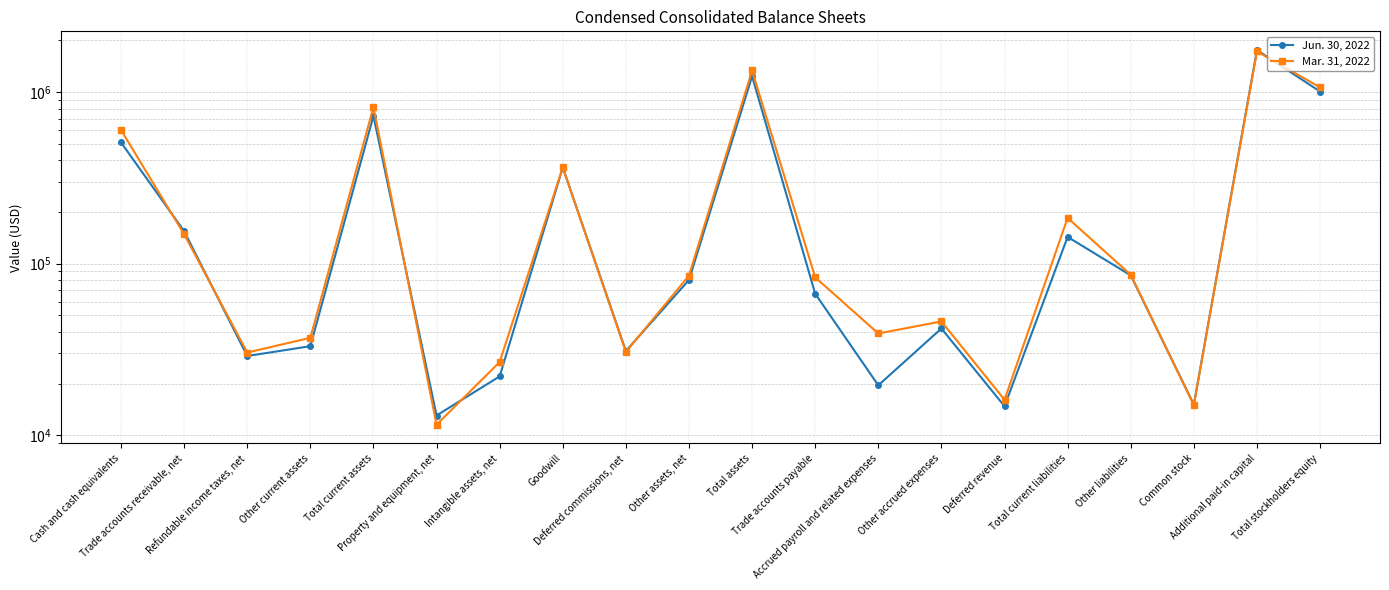

At how many categories does at least one series exceed 762259?

4